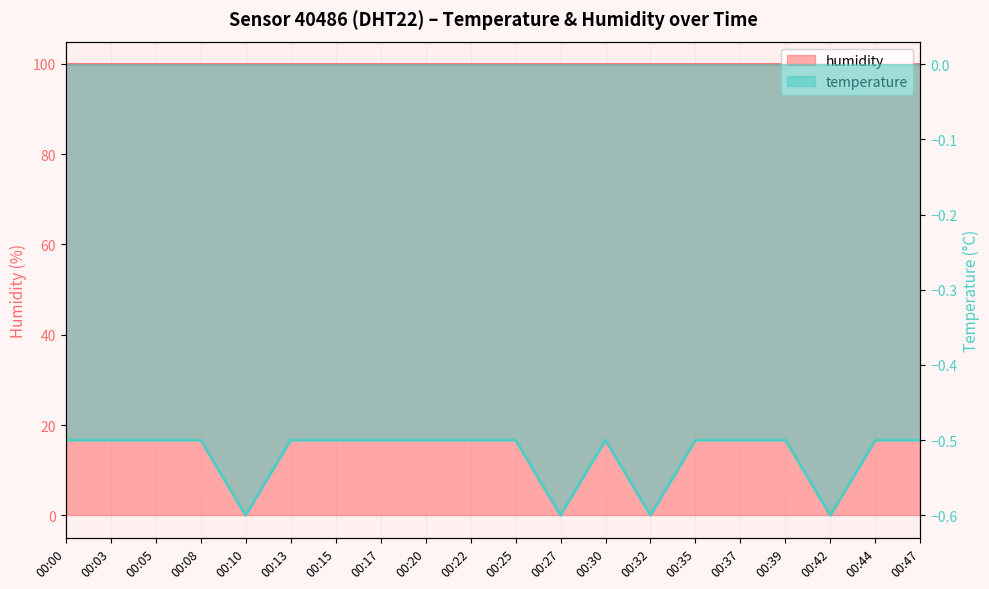

List the labels in order of value, largest first.

00:00, 00:03, 00:05, 00:08, 00:13, 00:15, 00:17, 00:20, 00:22, 00:25, 00:30, 00:35, 00:37, 00:39, 00:44, 00:47, 00:10, 00:27, 00:32, 00:42